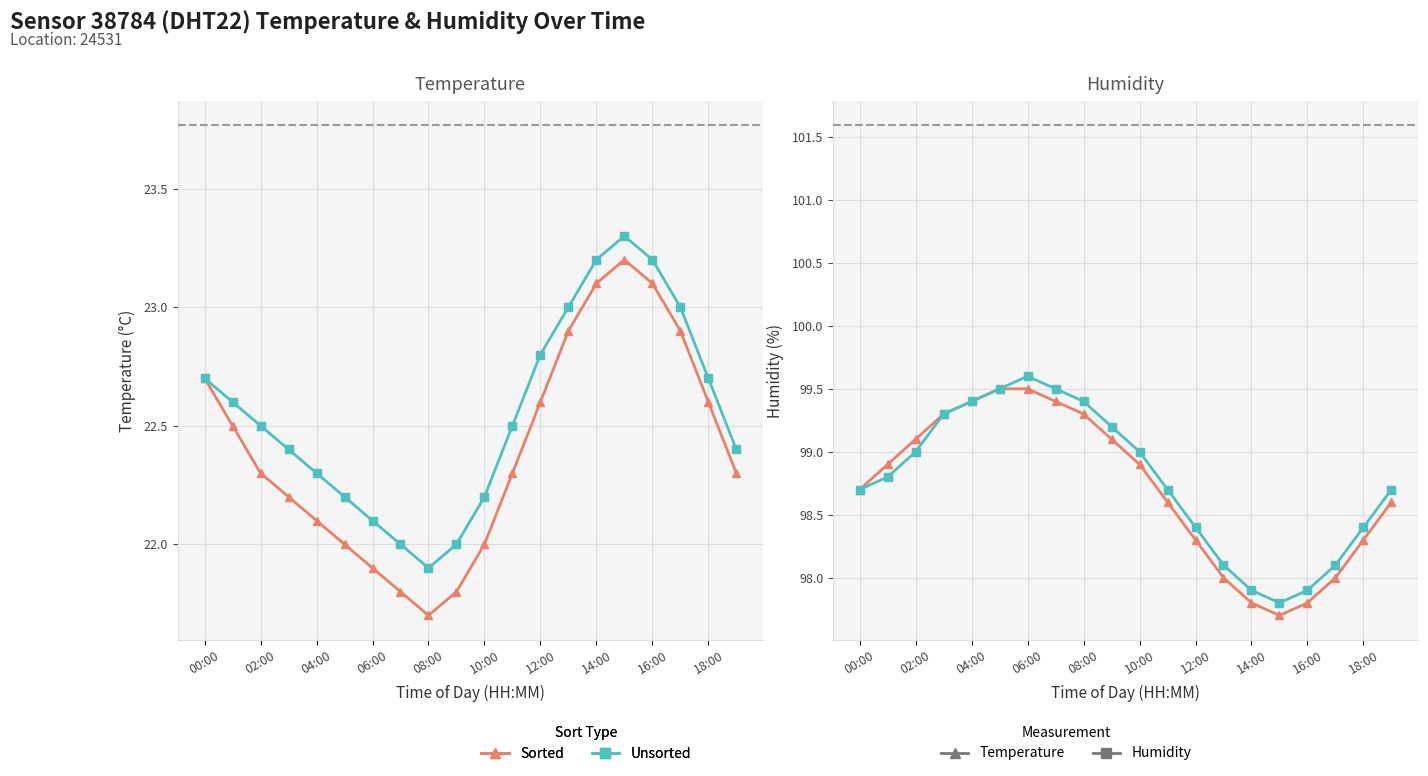

What is the difference between the maximum and minimum values in the Sorted ▲ Row series?

1.8